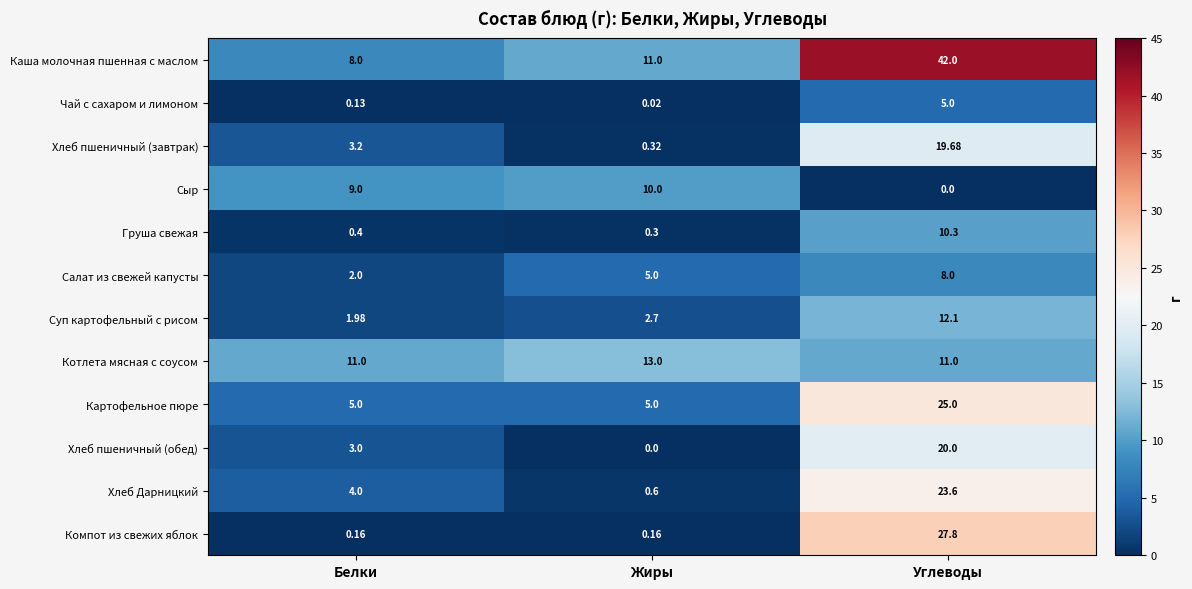

How many series are shown in this chart?

12